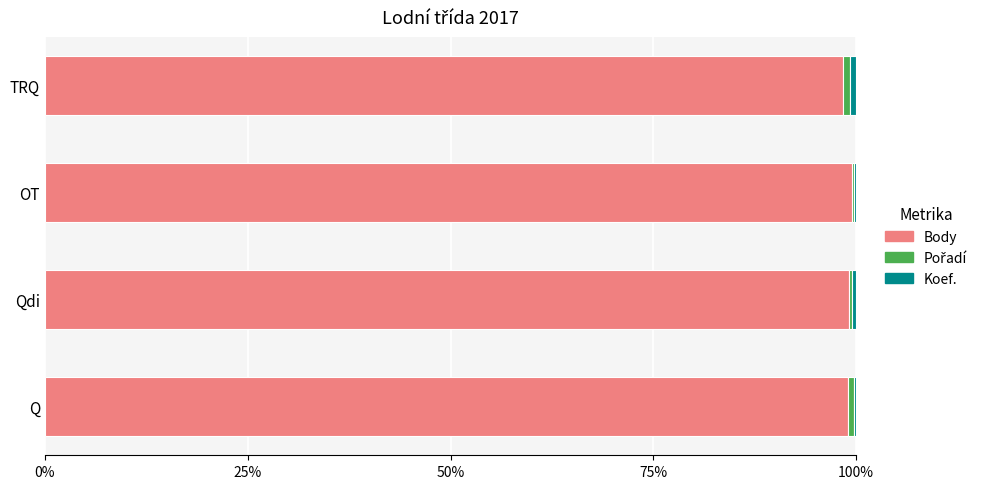

Is it true that Body equals 99.0 at Q?

True